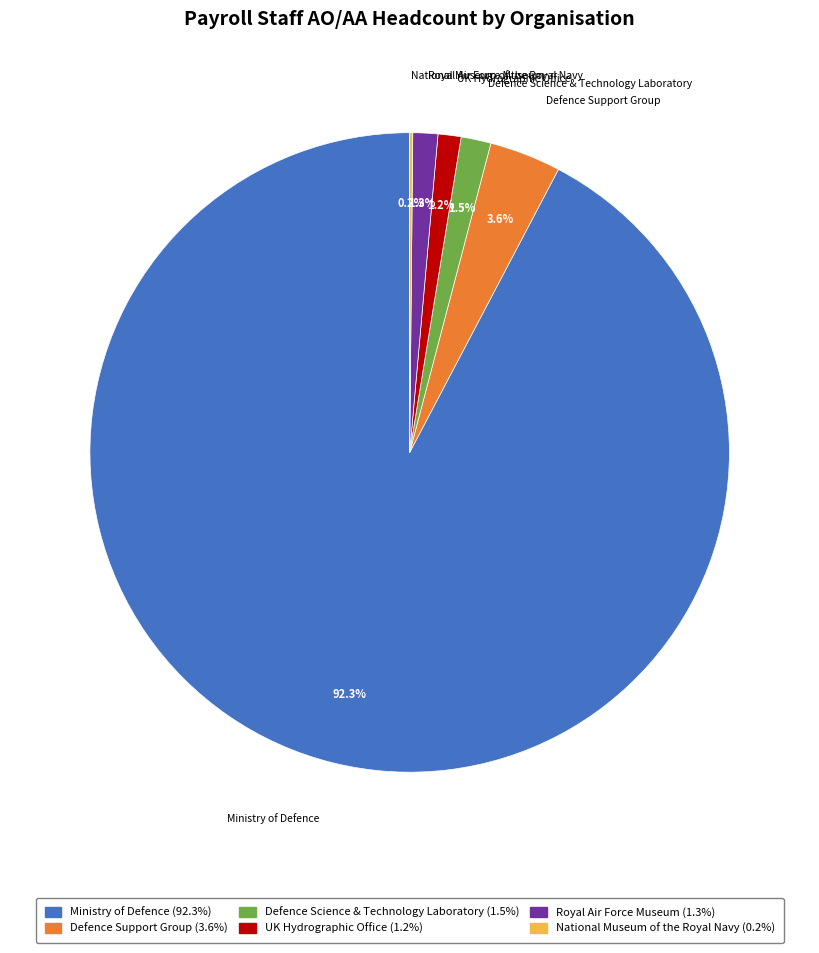

Does any single category account for the majority?

Yes